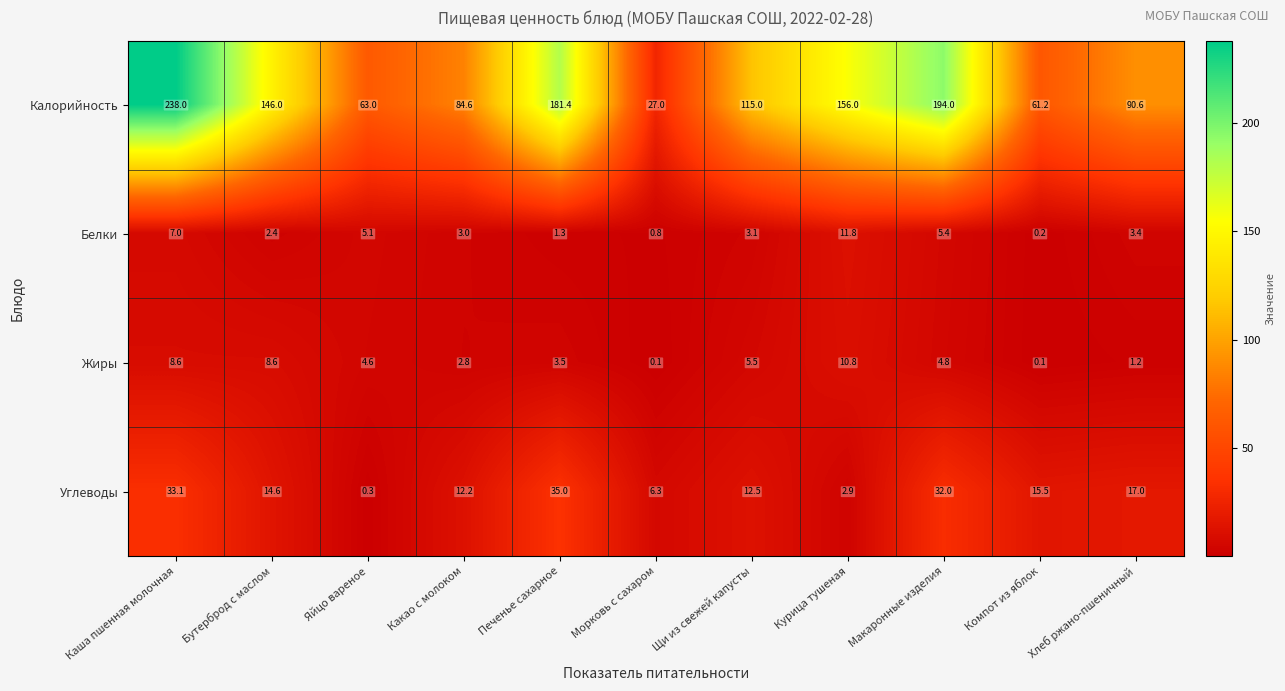

List the series in order of their peak value, lowest first.

Жиры, Белки, Углеводы, Калорийность